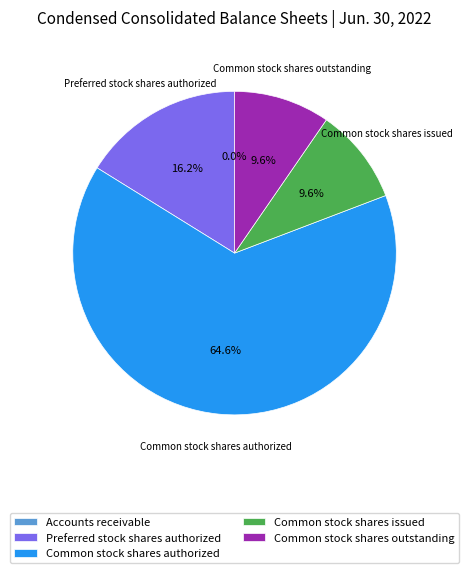

Between Common stock shares outstanding and Common stock shares authorized, which is larger?

Common stock shares authorized